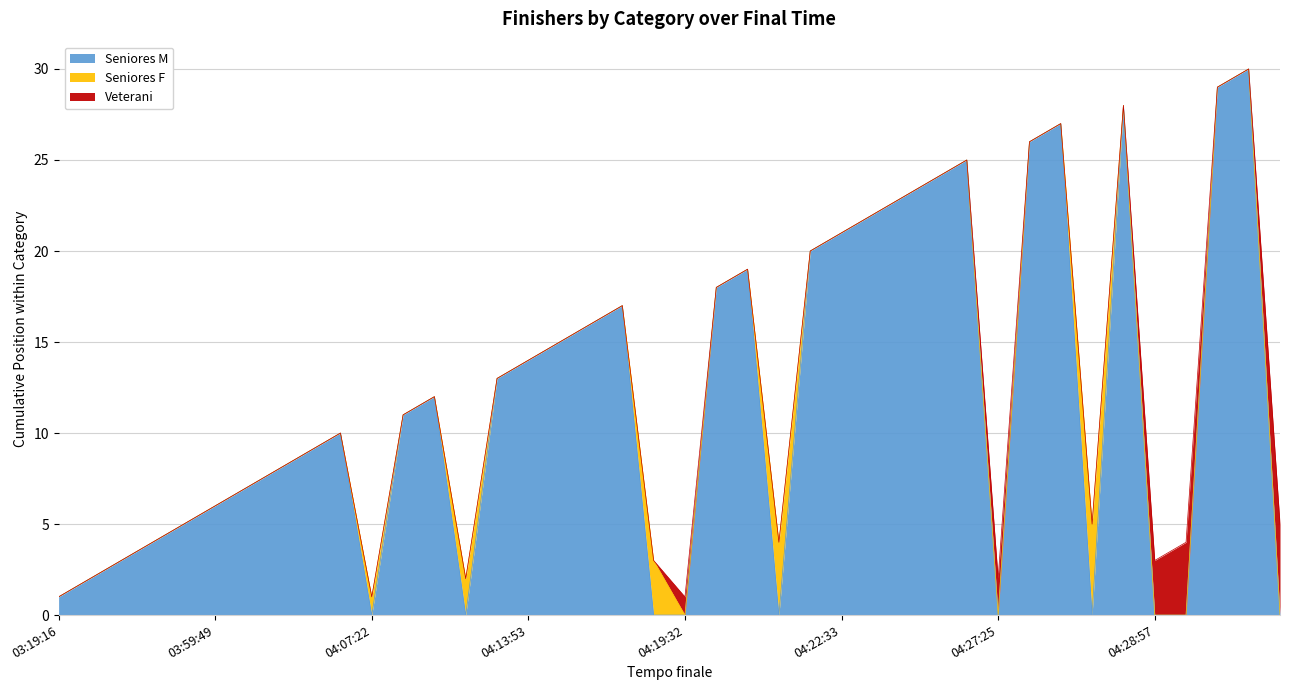

Is the value of Seniores F at 04:28:24 greater than the value of Veterani at 04:20:30?

Yes